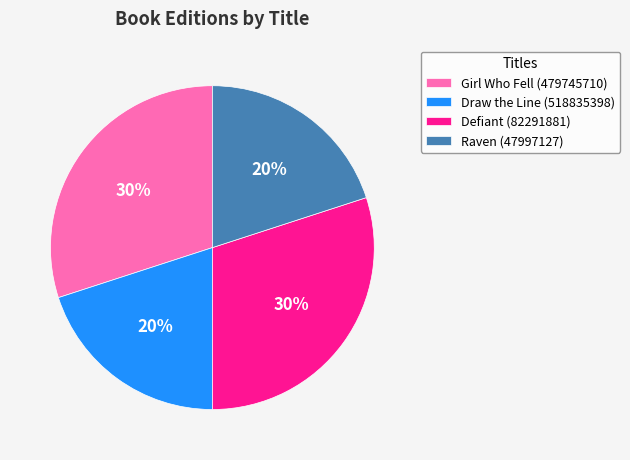

The Girl Who Fell (479745710) slice represents 30% of the pie. True or false?

True